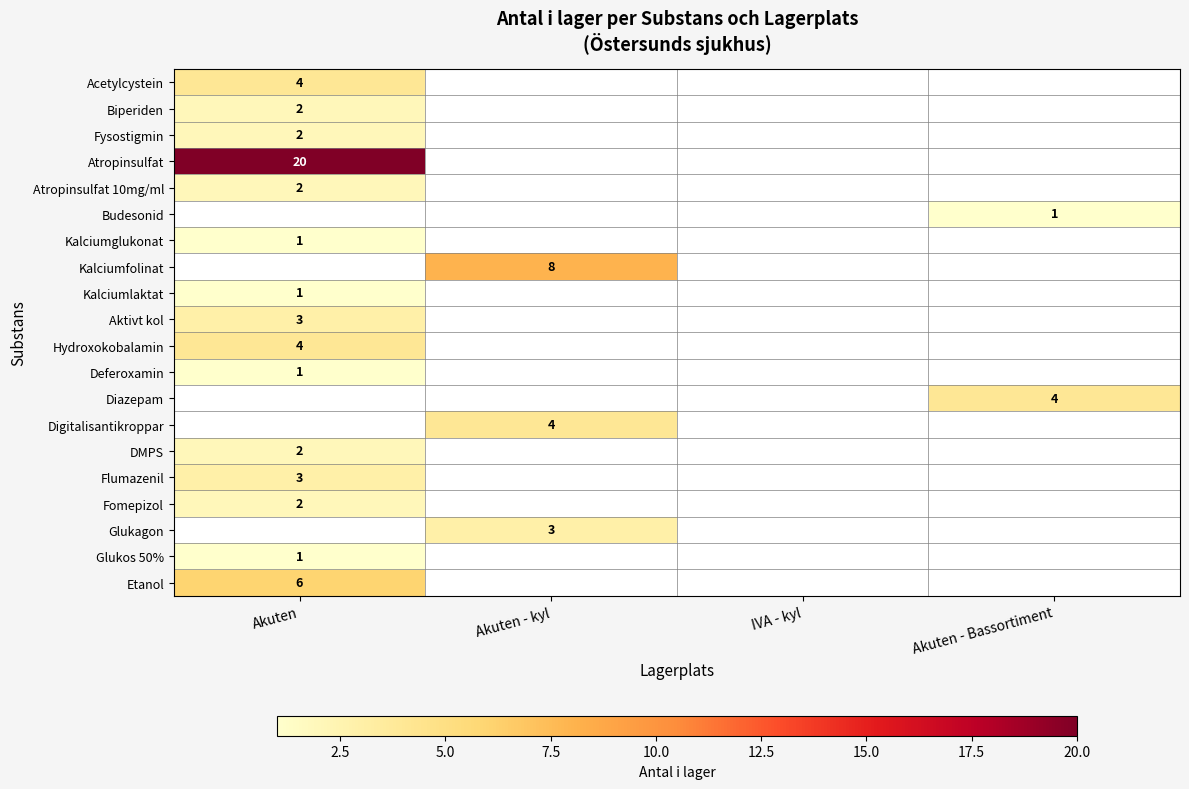

The Glukos 50% series shows 1 at Akuten. True or false?

True